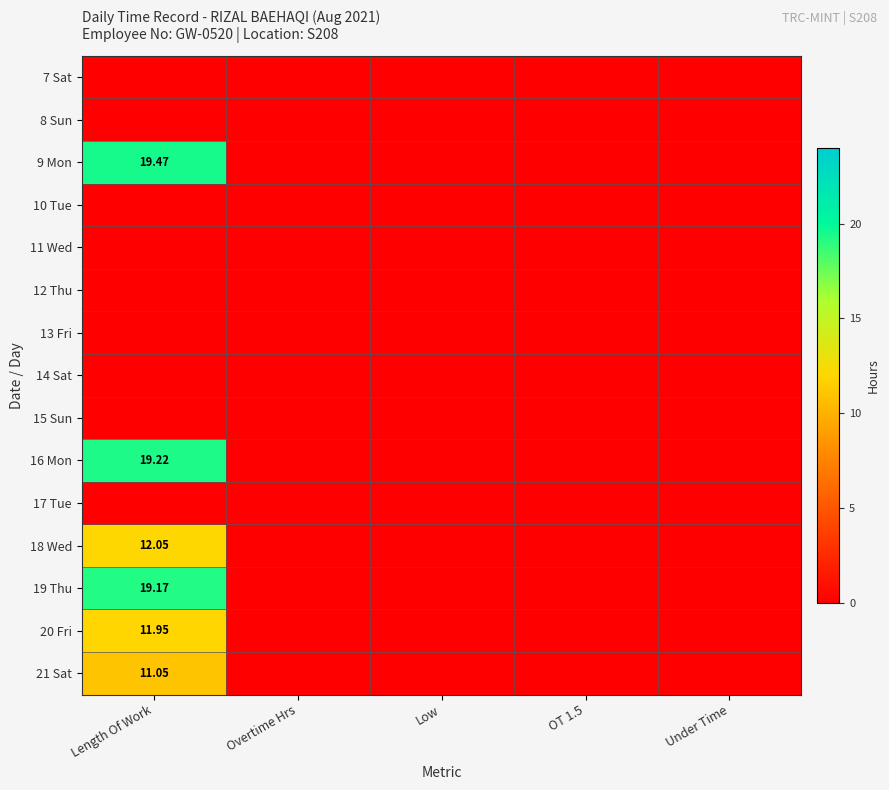

What is the greatest value displayed?

19.5